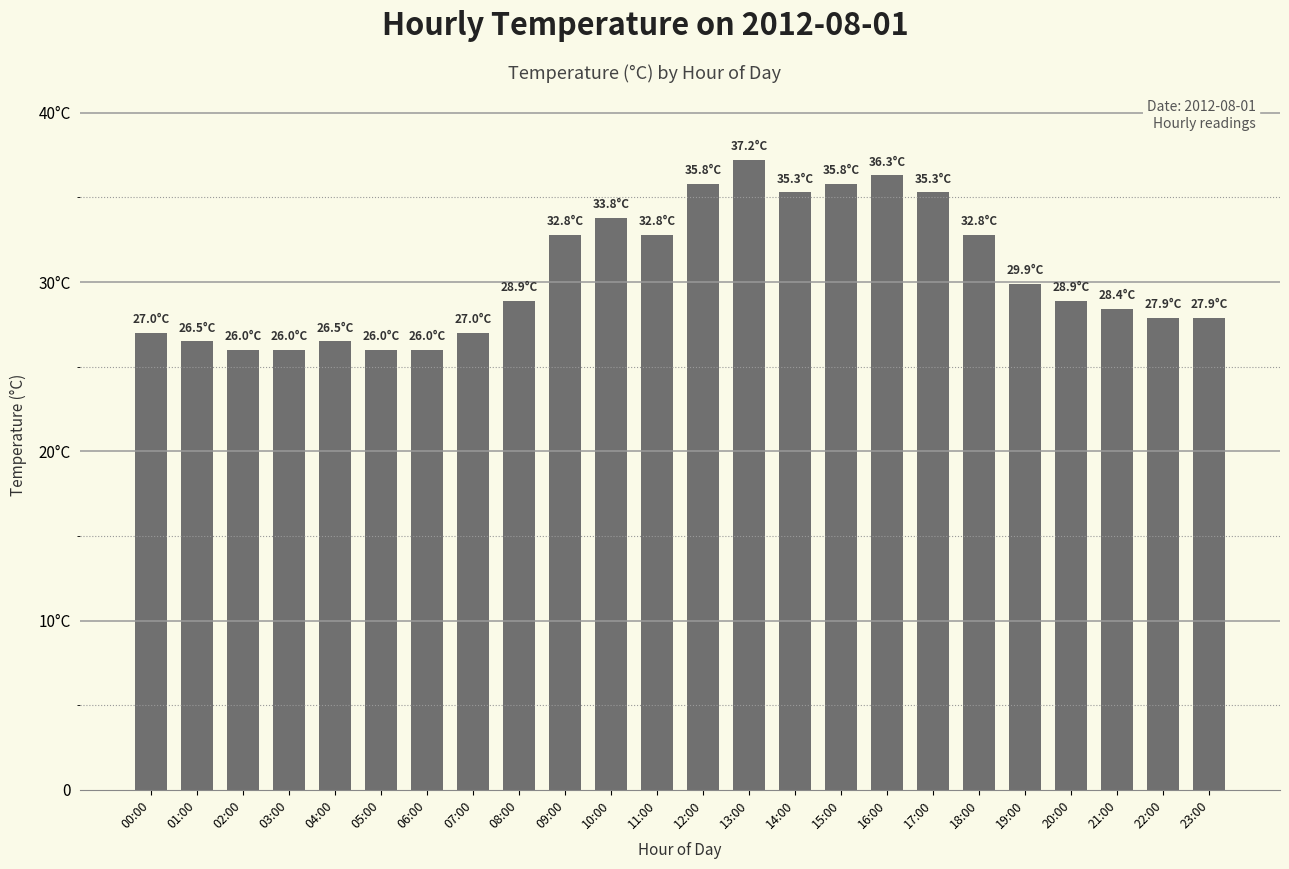

How many bars are there in total?

24